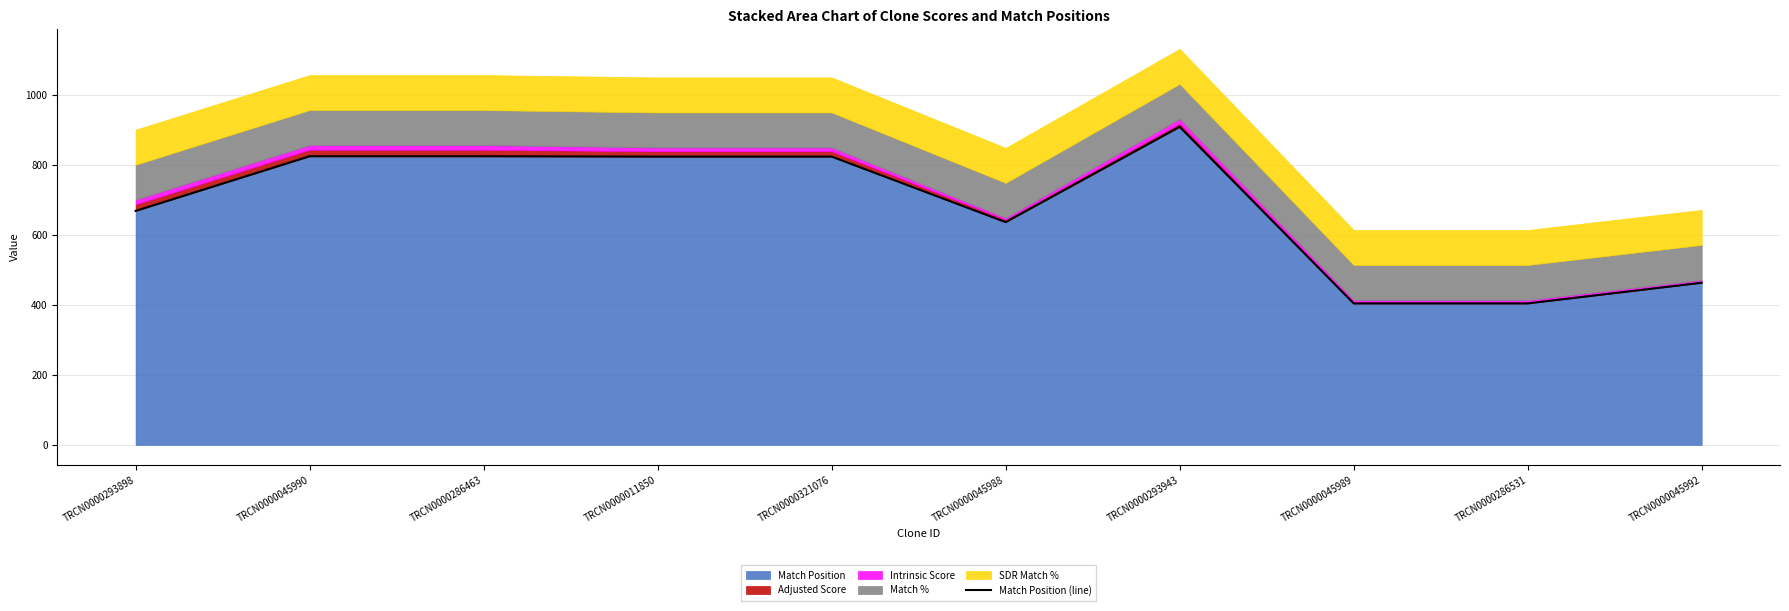

How many lines are shown in the chart?

1